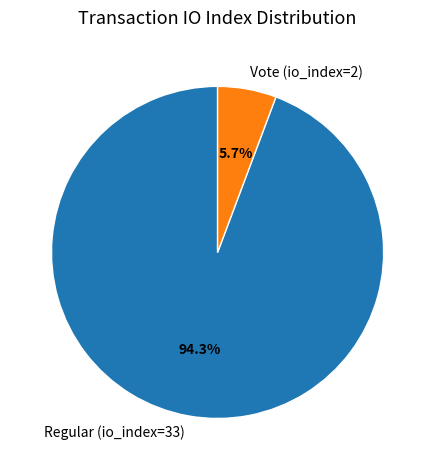

Which has a higher value, Vote (io_index=2) or Regular (io_index=33)?

Regular (io_index=33)